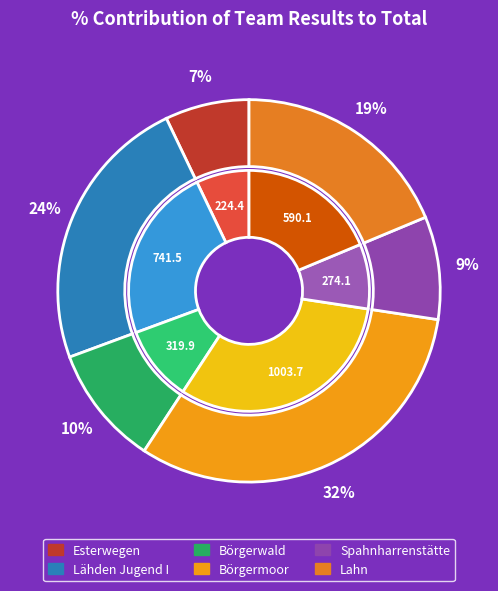

Which slice is the smallest?

Esterwegen